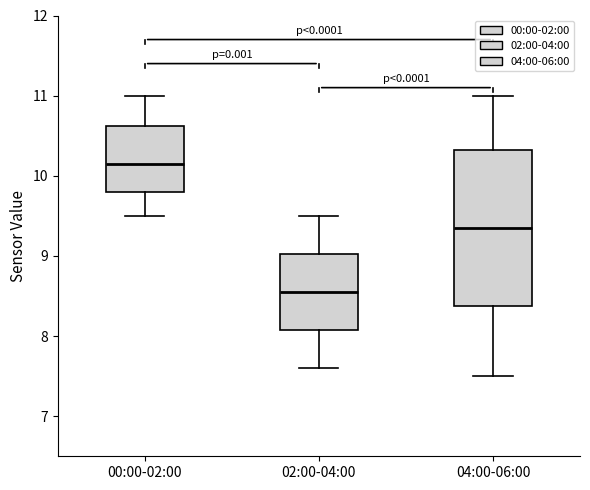

Reading left to right, transcribe this box plot: for each box, give where its median line is, the range the box spans, and where its two whiskers end, as read against the y-axis. The values are not printed on the chart, so give them approximately, as read against the axis.

00:00-02:00: median 10.2, box 9.8 to 10.6, whiskers 9.5 to 11.0
02:00-04:00: median 8.6, box 8.1 to 9.0, whiskers 7.6 to 9.5
04:00-06:00: median 9.4, box 8.4 to 10.3, whiskers 7.5 to 11.0